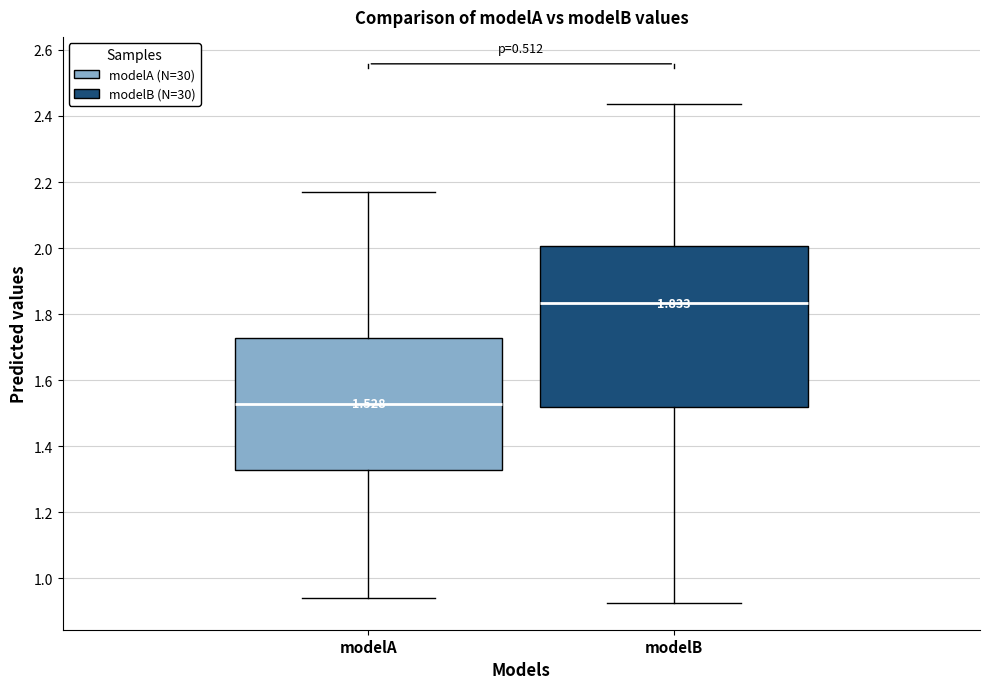

Which box's median line is the highest?

modelB